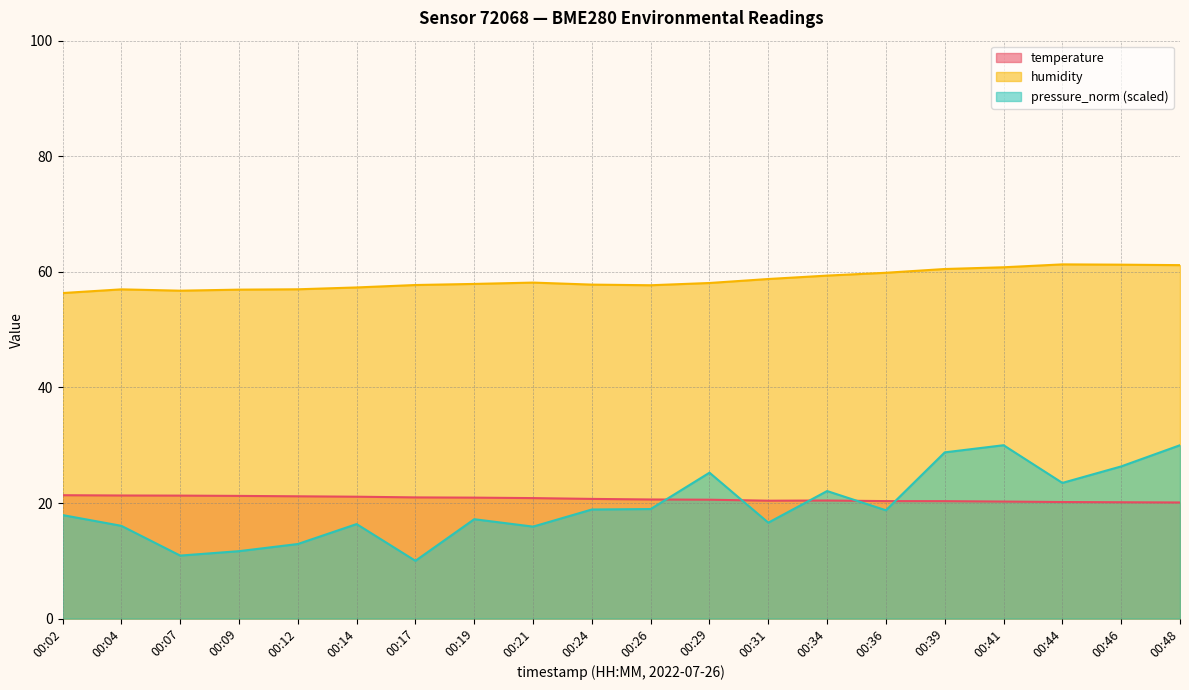

What is the difference between the highest and lowest values at 00:09?

45.3